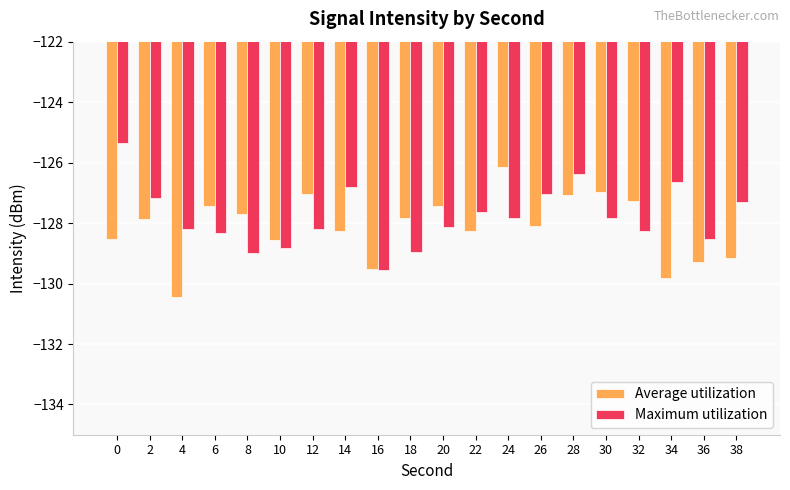

Which category has the lowest value across all series?

4